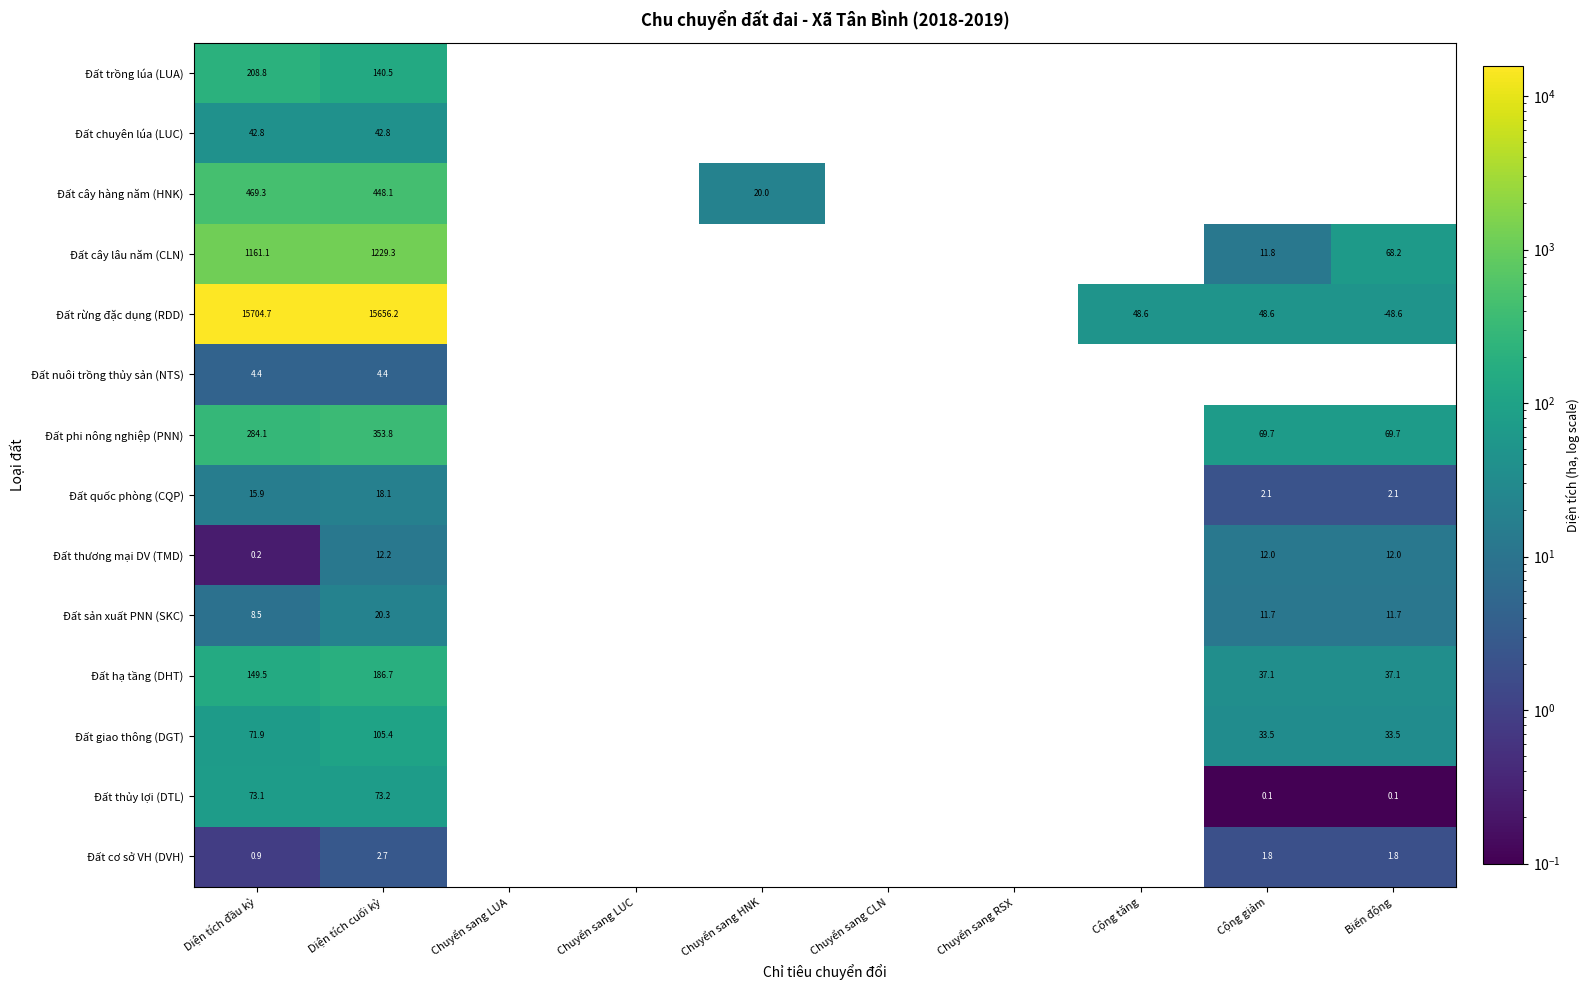

Count the number of data series in this chart.

14